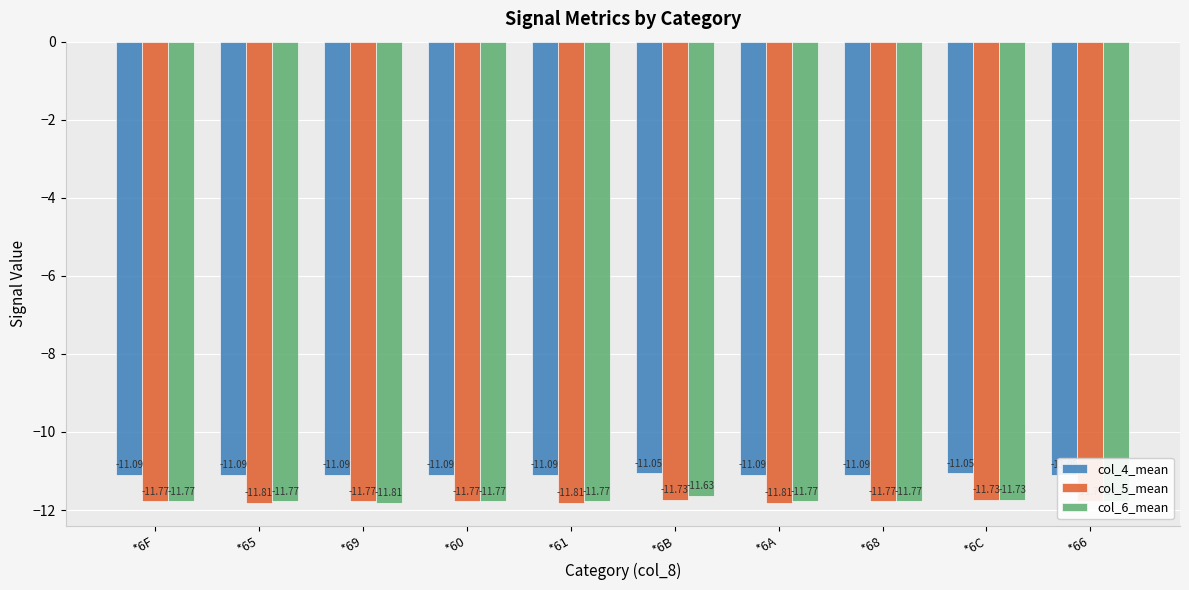

Which series changed the most between *69 and *60?

col_6_mean